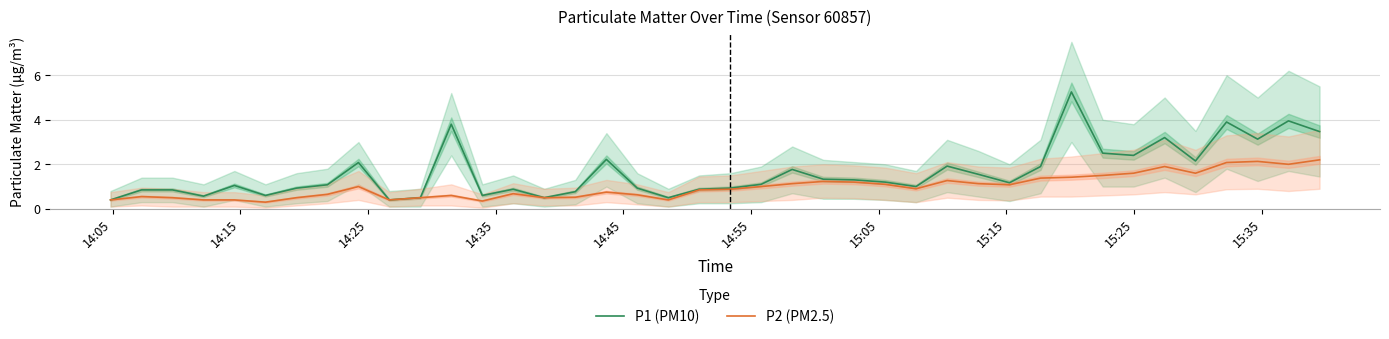

What are all the series names shown in the legend?

P1 (PM10), P2 (PM2.5)